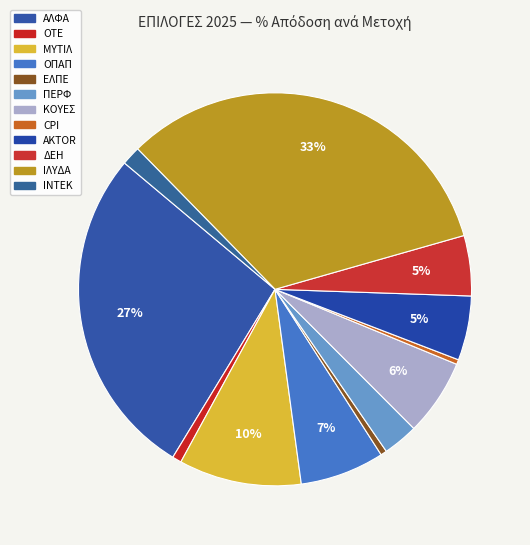

Count the number of slices in the pie.

12